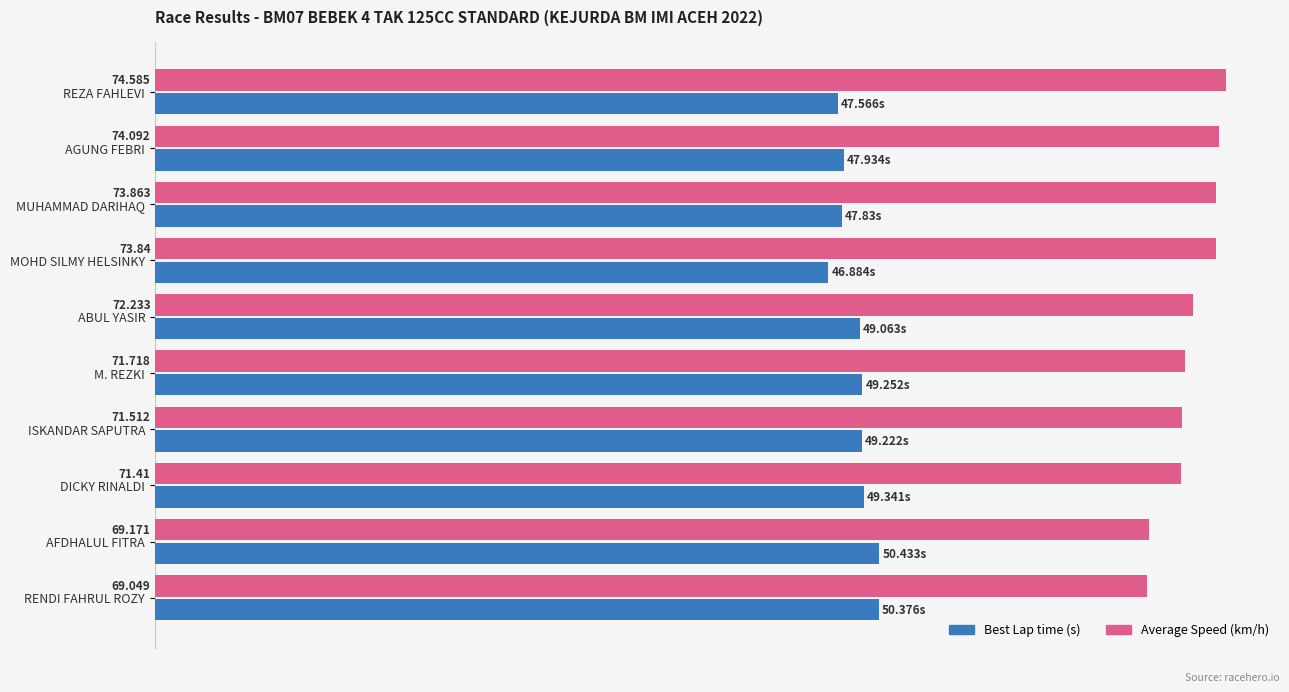

Which category has the highest value across all series?

REZA FAHLEVI